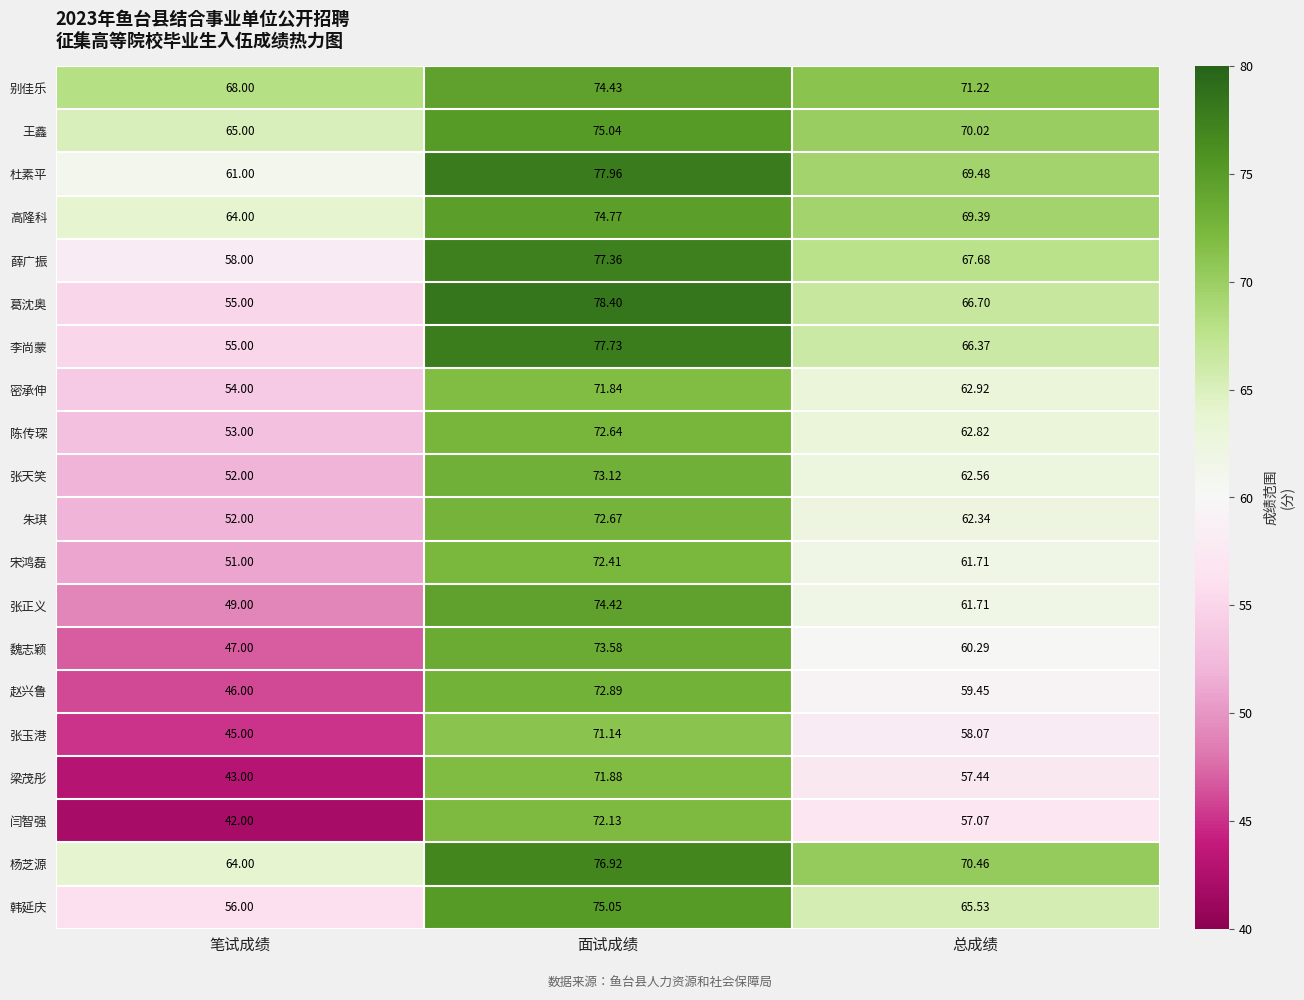

Rank the series by their maximum value, from lowest to highest.

张玉港, 密承伸, 梁茂彤, 闫智强, 宋鸿磊, 陈传琛, 朱琪, 赵兴鲁, 张天笑, 魏志颖, 张正义, 别佳乐, 高隆科, 王鑫, 韩延庆, 杨芝源, 薛广振, 李尚蒙, 杜素平, 葛沈奥